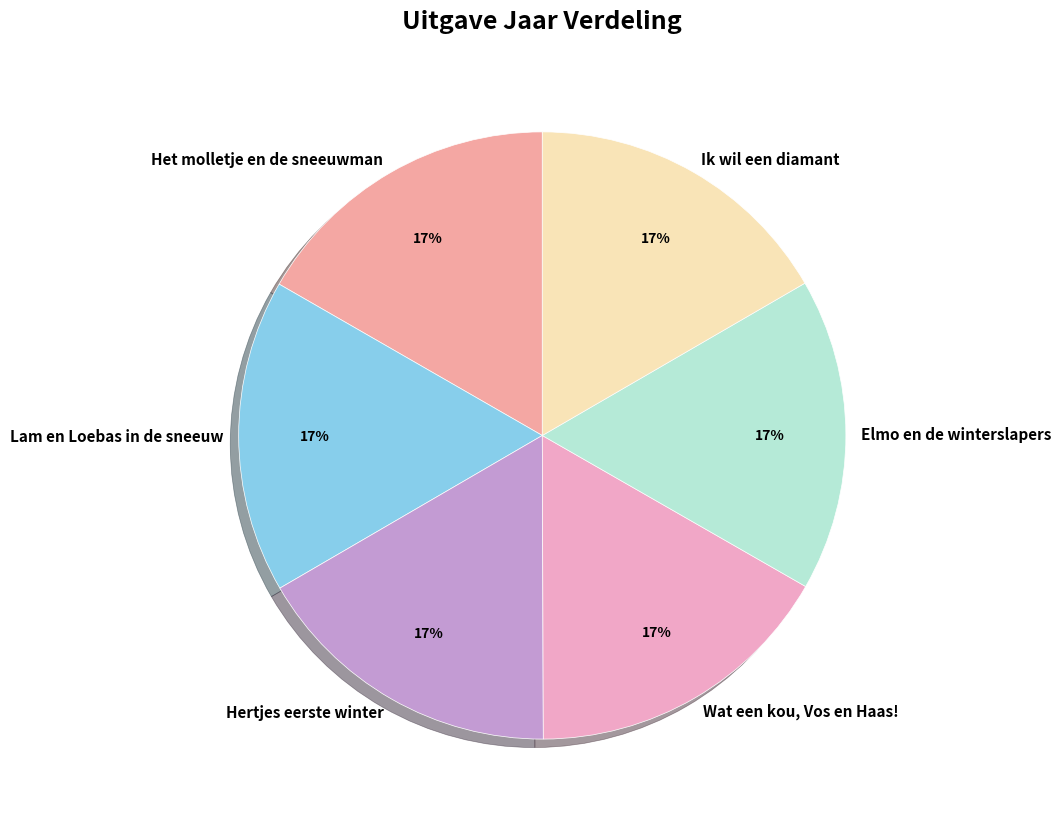

Is the sum of Wat een kou, Vos en Haas! and Ik wil een diamant greater than half?

No